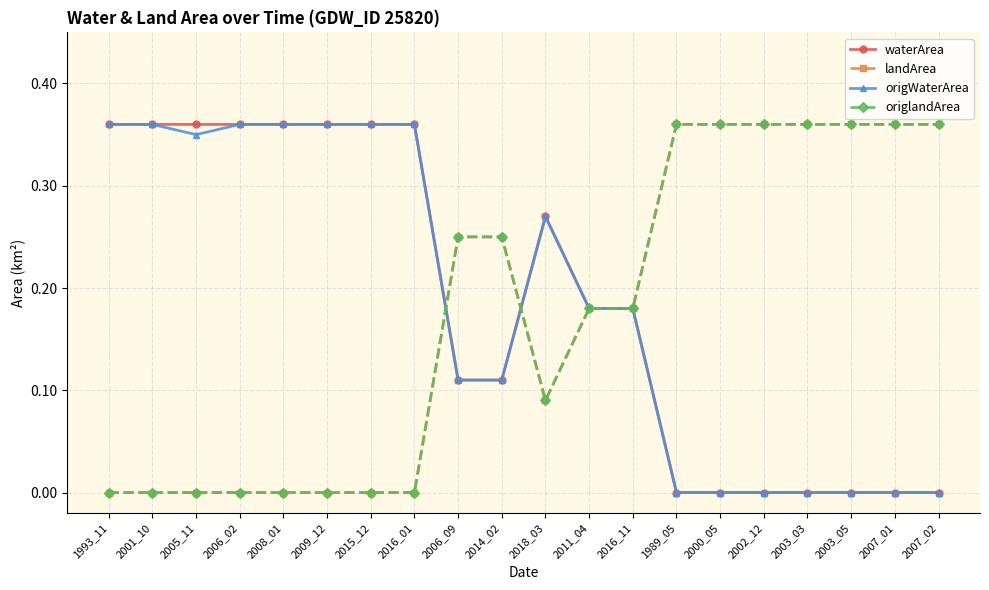

Is this an area chart (filled region under the line)?

No